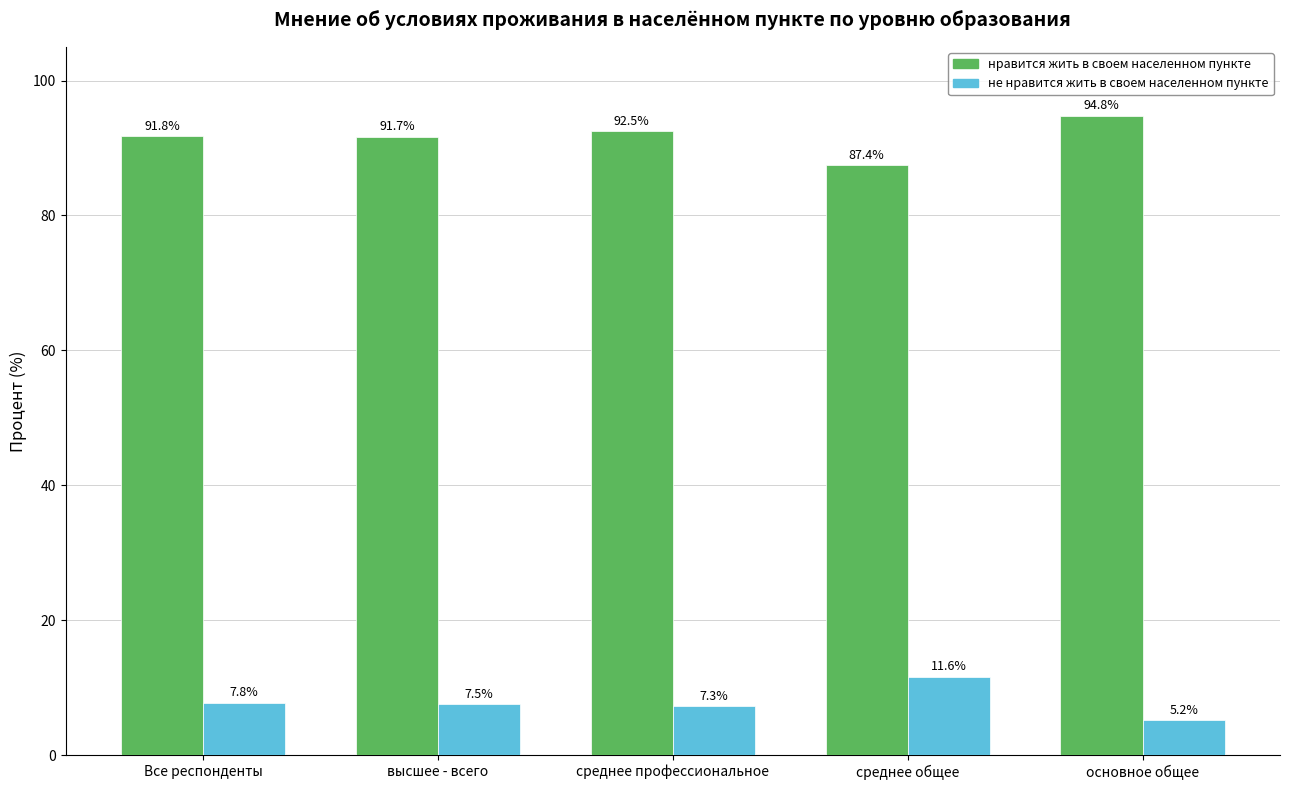

What is the difference between the highest and lowest values at основное общее?

89.6